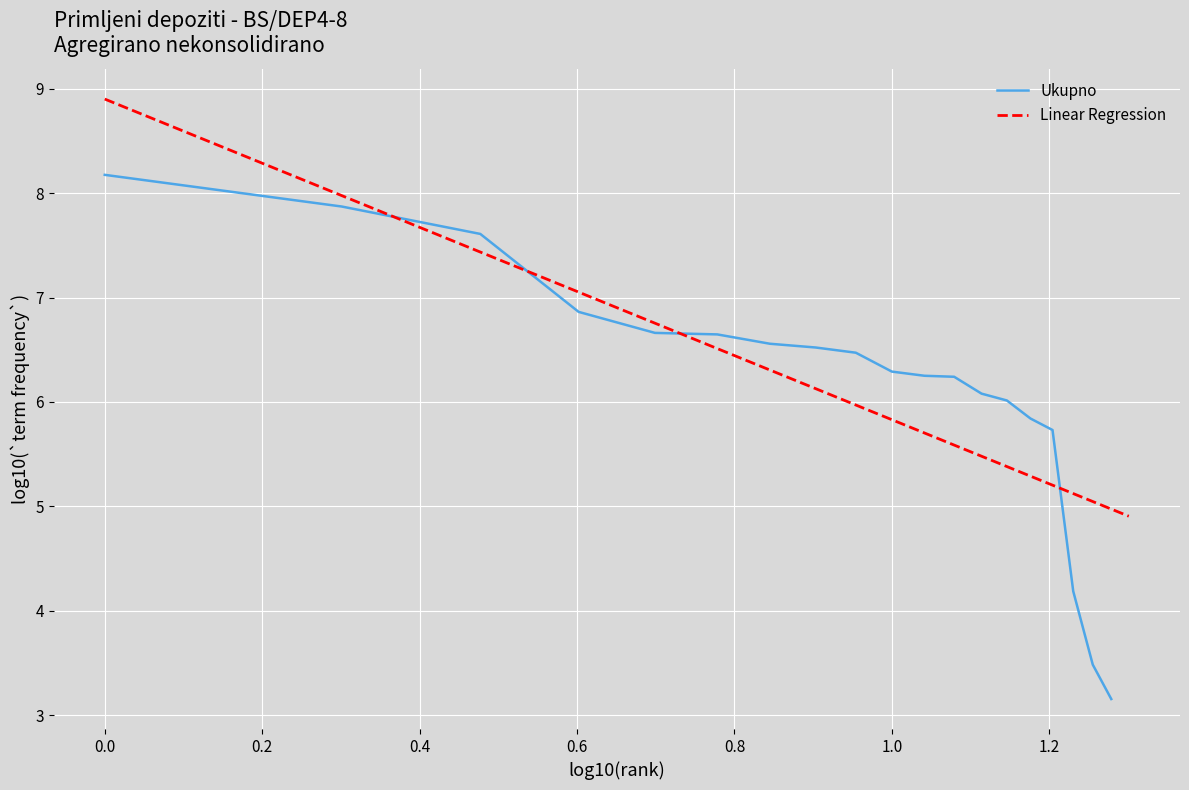

True or false: Linear Regression has a value of 10.0 at 1.0.

False